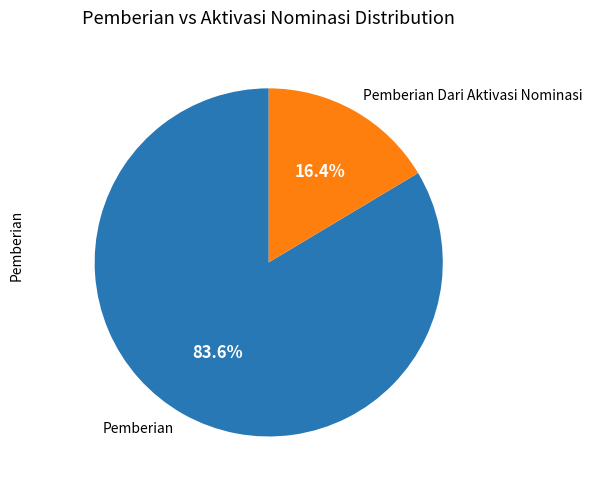

What portion of the pie excludes Pemberian Dari Aktivasi Nominasi?

83.6%